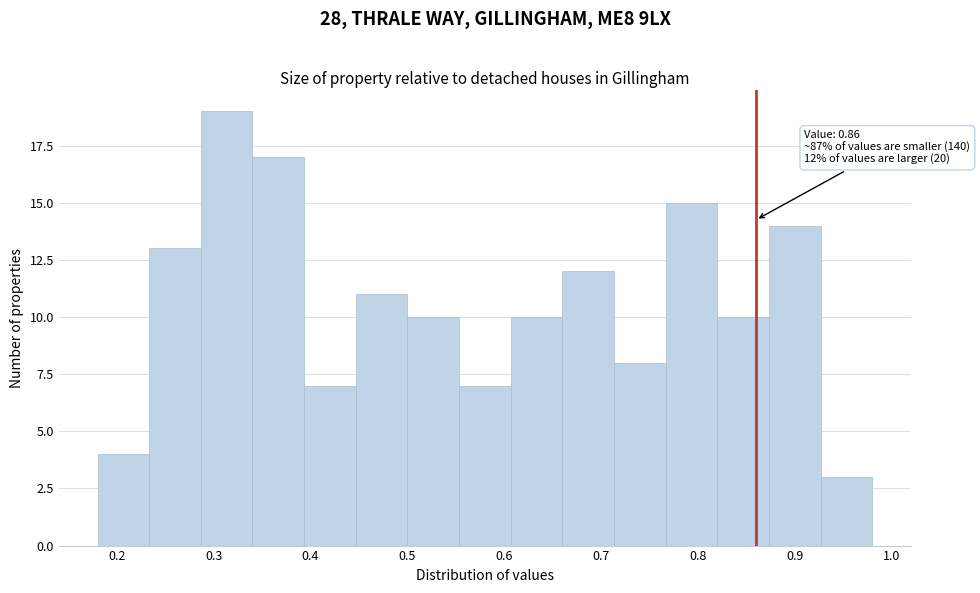

Over which range of the x-axis is the bar tallest?

0.29 to 0.34